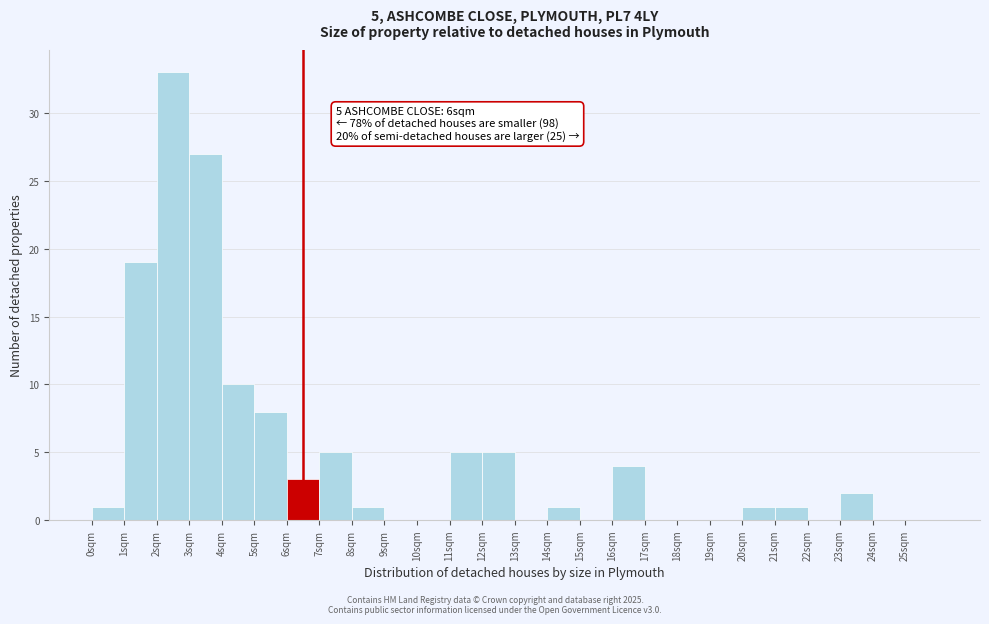

Over which range of the x-axis is the bar tallest?

2 to 3